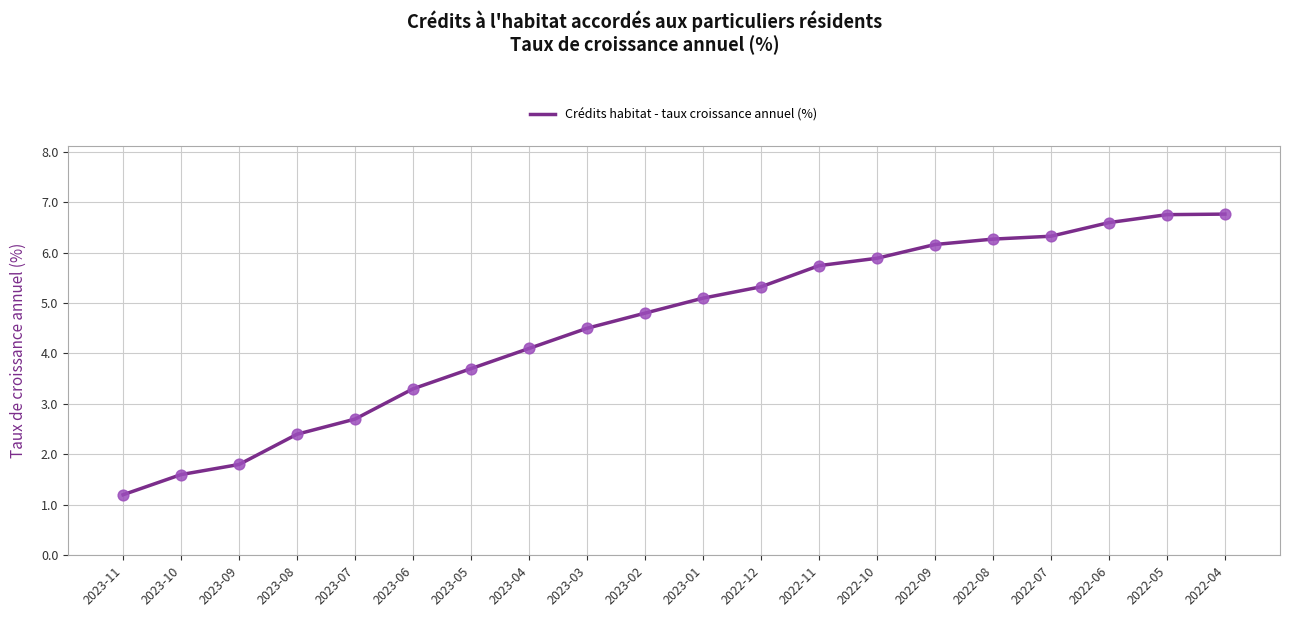

What is the change in value from 2022-12 to 2022-09?

+0.8